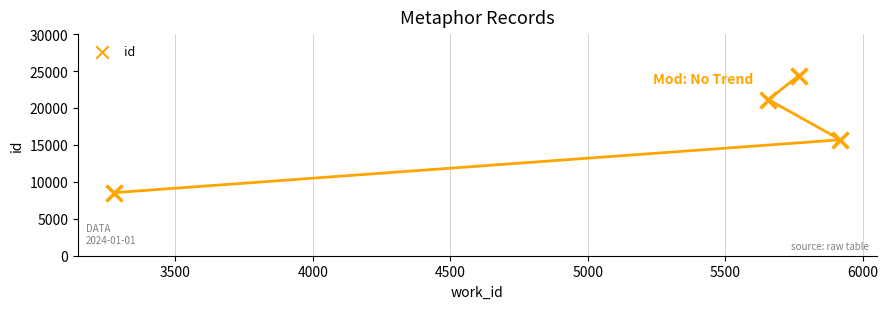

What is the range of X values (max minus min)?

2641